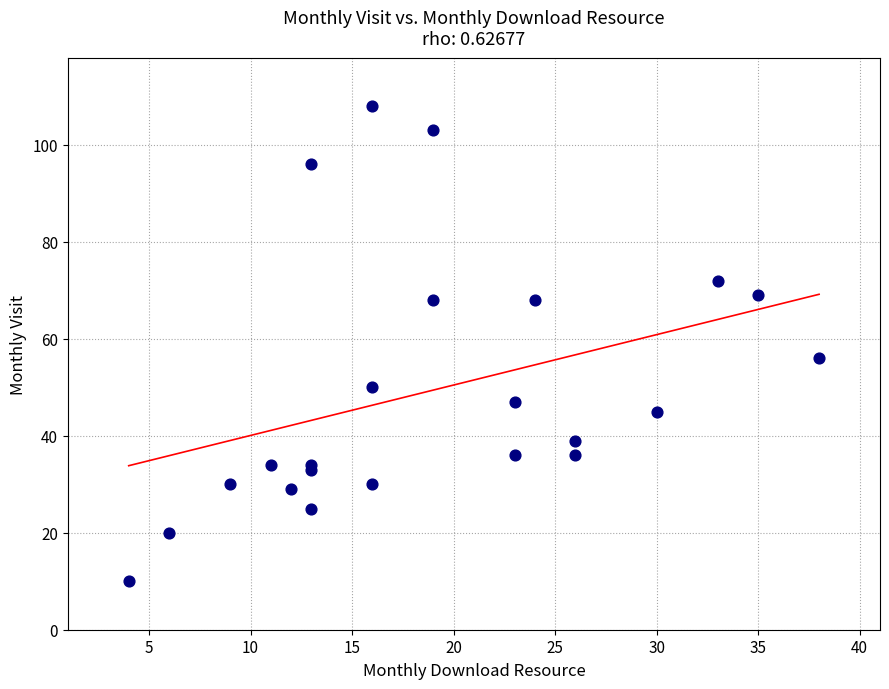

What Y value in the scatter plot is closest to 59?

56